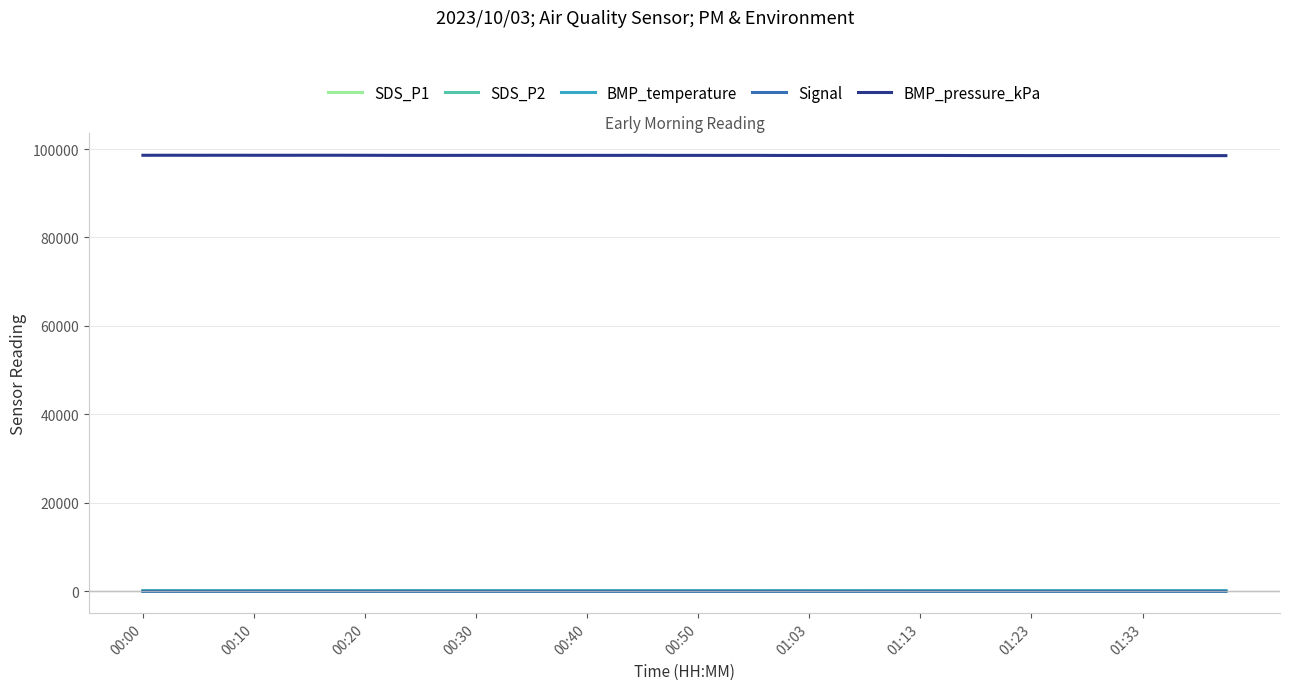

What is the sum of all SDS_P1 values?

1063.7